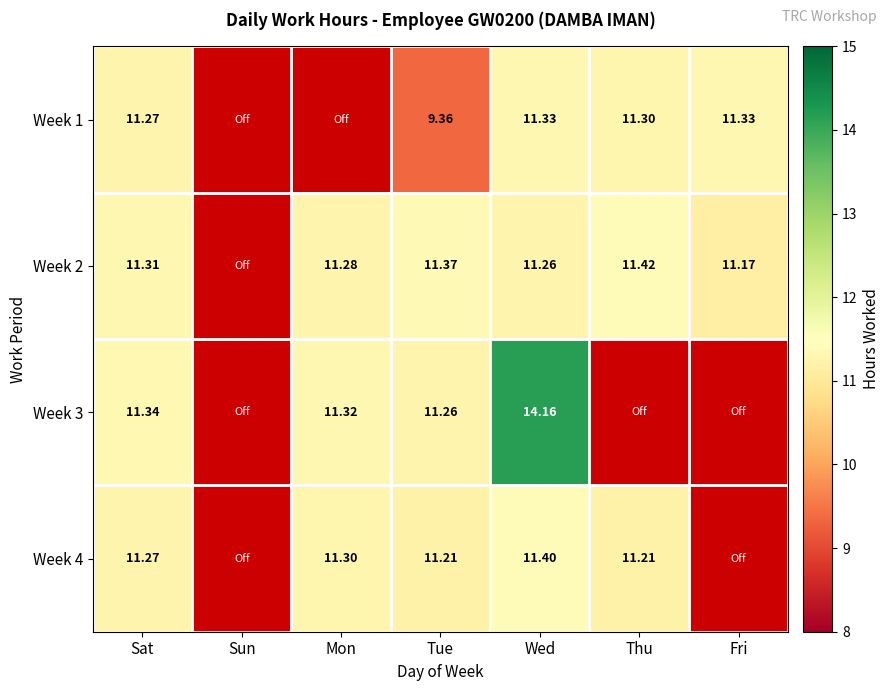

Is the value of Week 4 at Mon greater than the value of Week 2 at Wed?

Yes